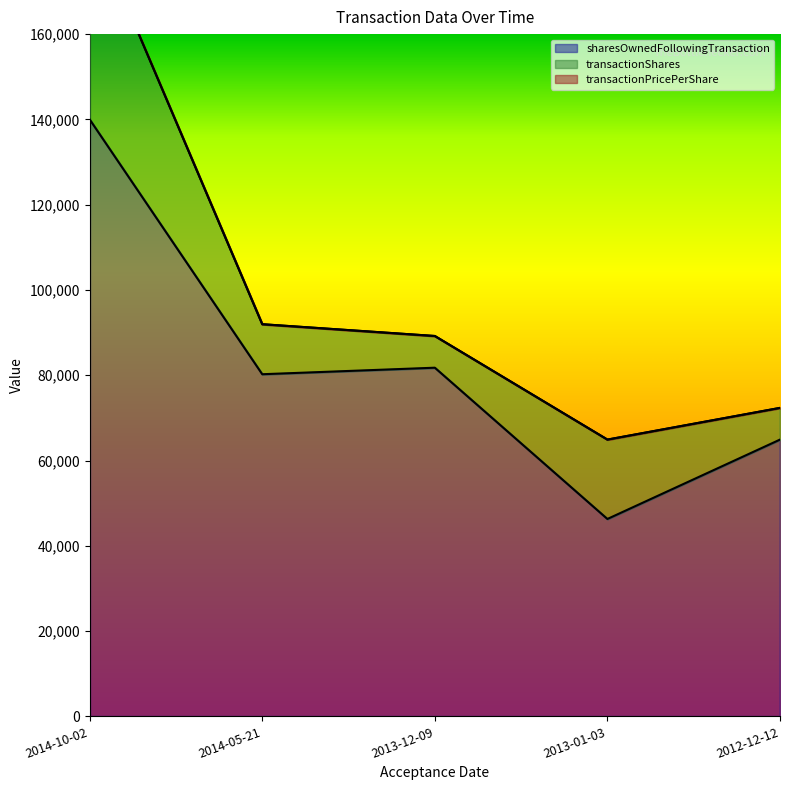

Where does the transactionShares series first go above 12939?

2014-10-02